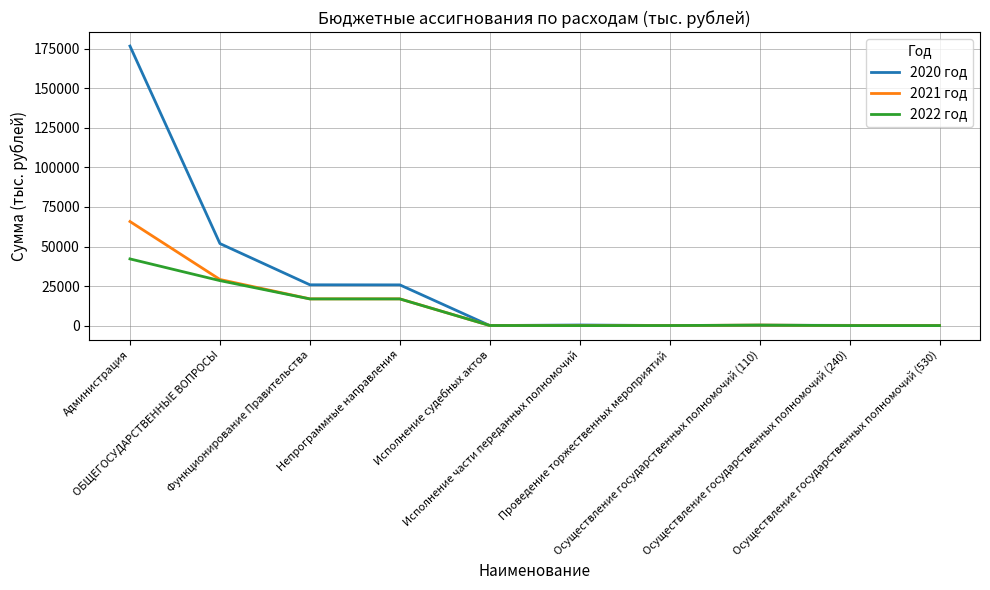

Is it true that 2022 год equals 2.0 at Осуществление государственных полномочий (240)?

True